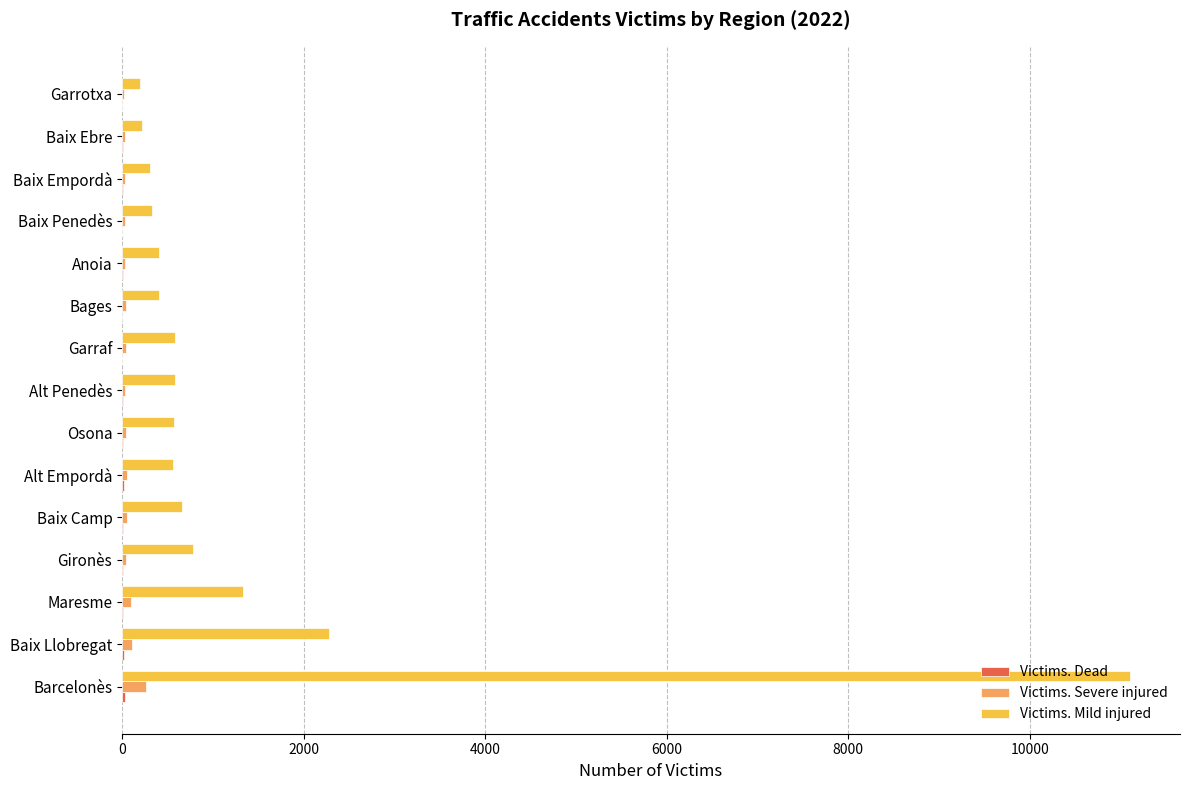

Count the number of data series in this chart.

3